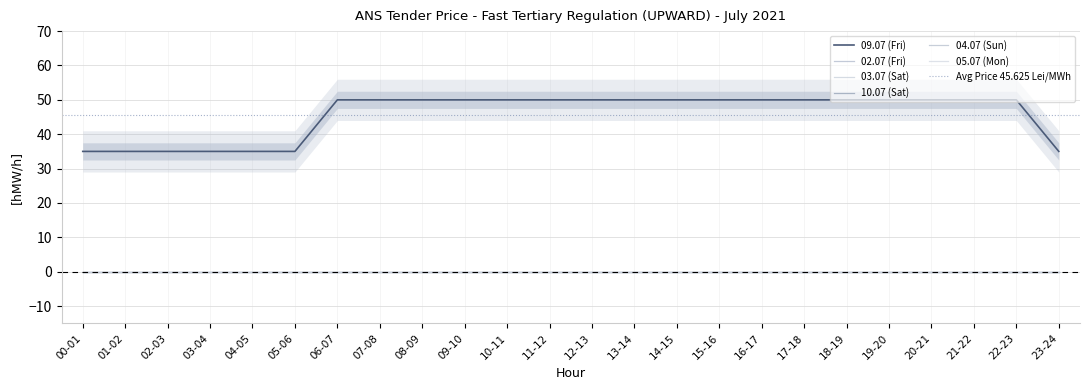

True or false: 09.07 (Fri) and 03.07 (Sat) cross at least once.

False